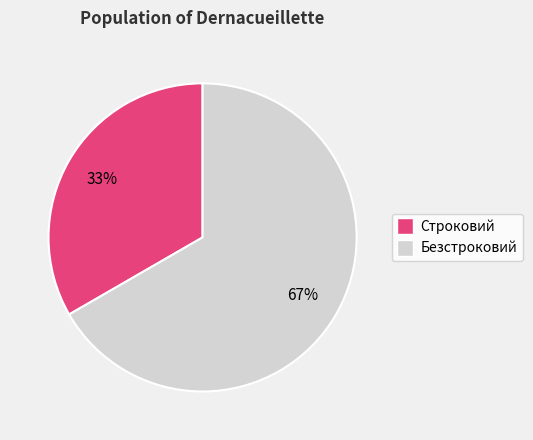

Rank the categories by value from lowest to highest.

Строковий, Безстроковий